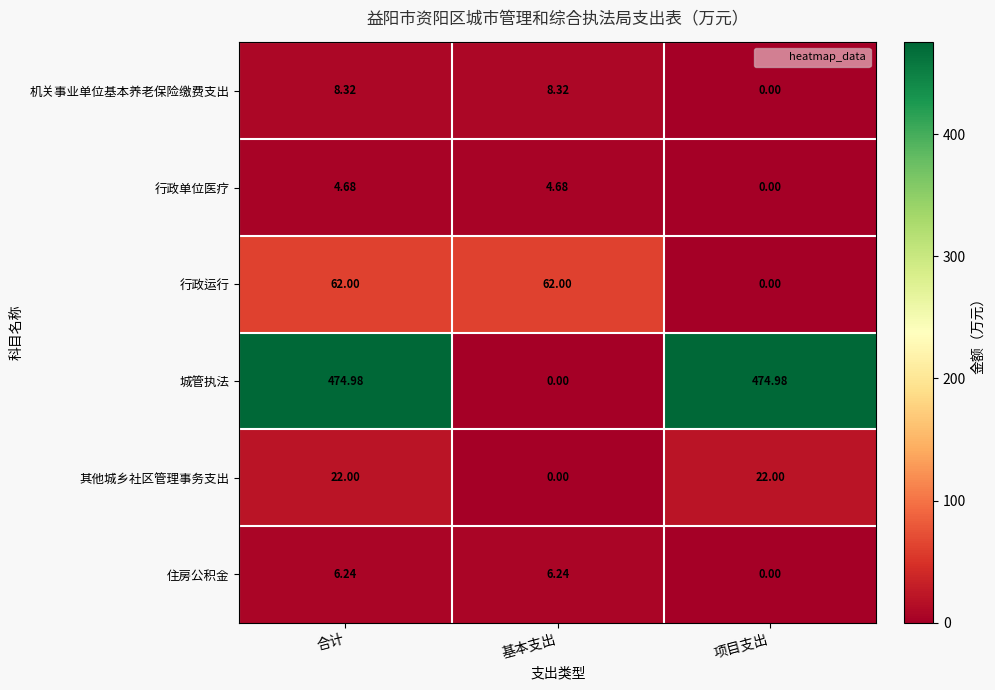

Between 合计 and 基本支出, which series saw the biggest shift?

城管执法